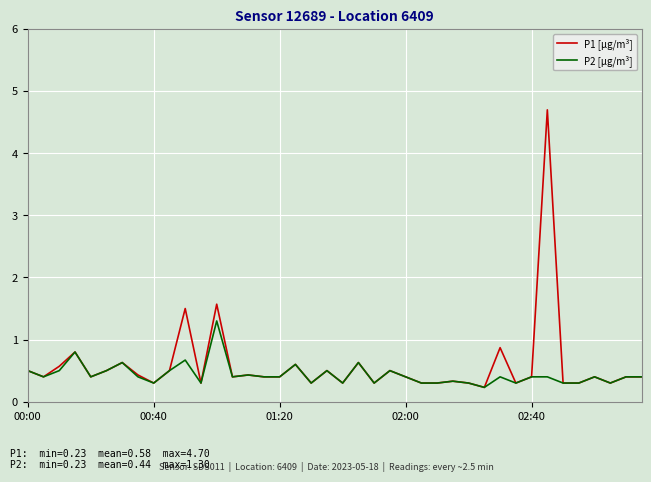

Which series has the largest range (max minus min)?

P1 [µg/m³]